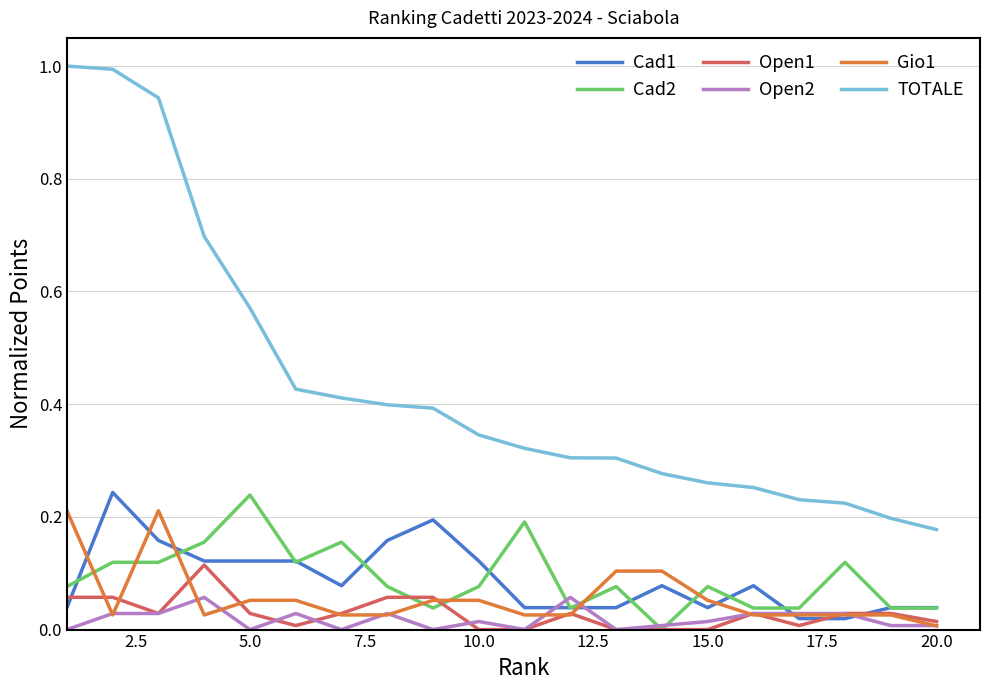

Which series has the widest spread of values?

TOTALE